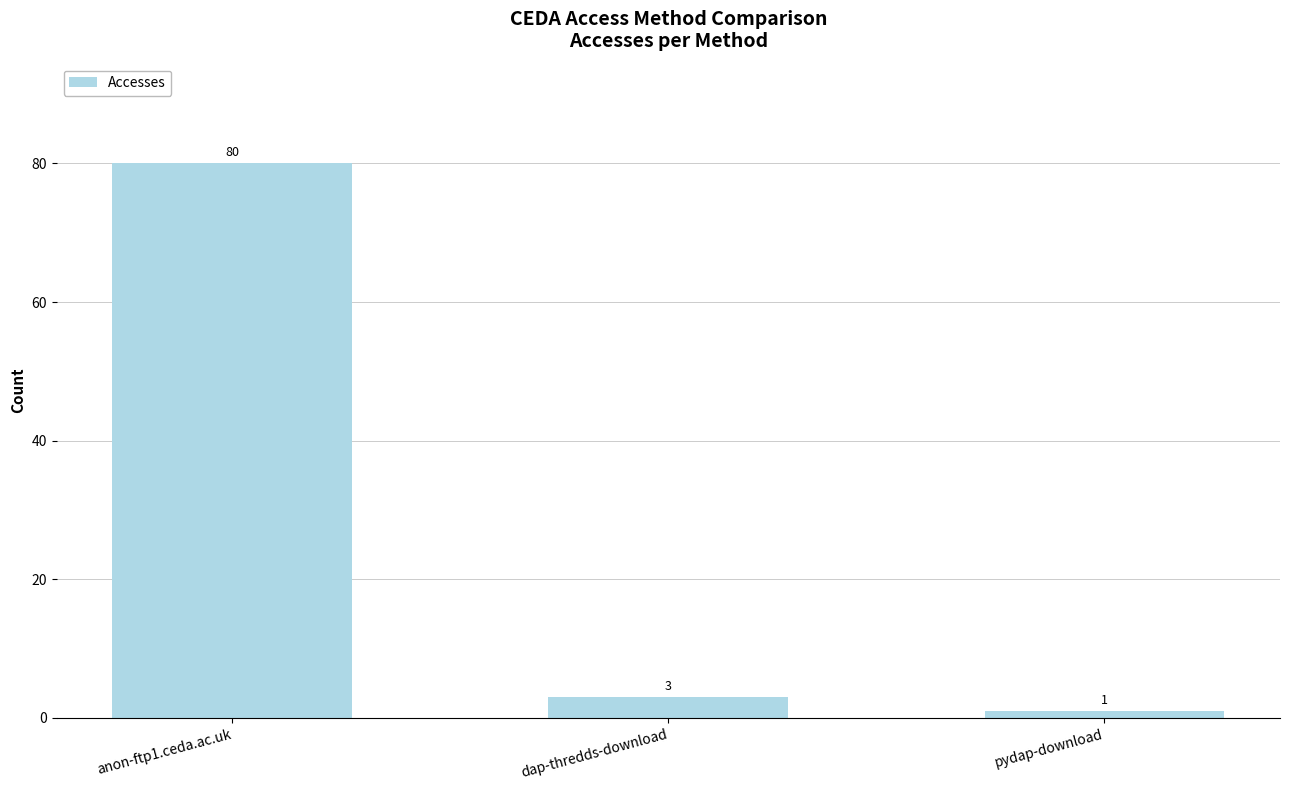

At which label does the data first exceed 3?

anon-ftp1.ceda.ac.uk